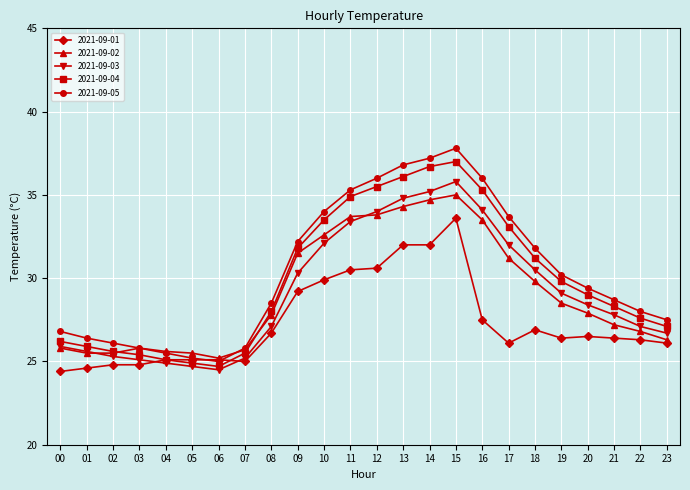

True or false: 2021-09-01 has a value of 25.1 at 05.

True